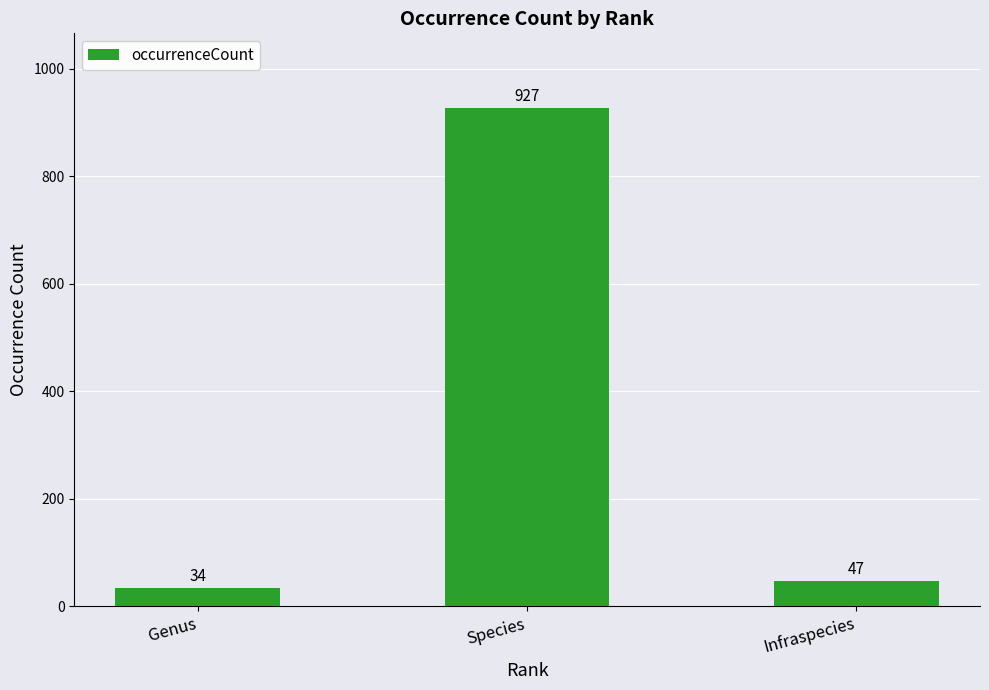

Where does the data first go above 47?

Species